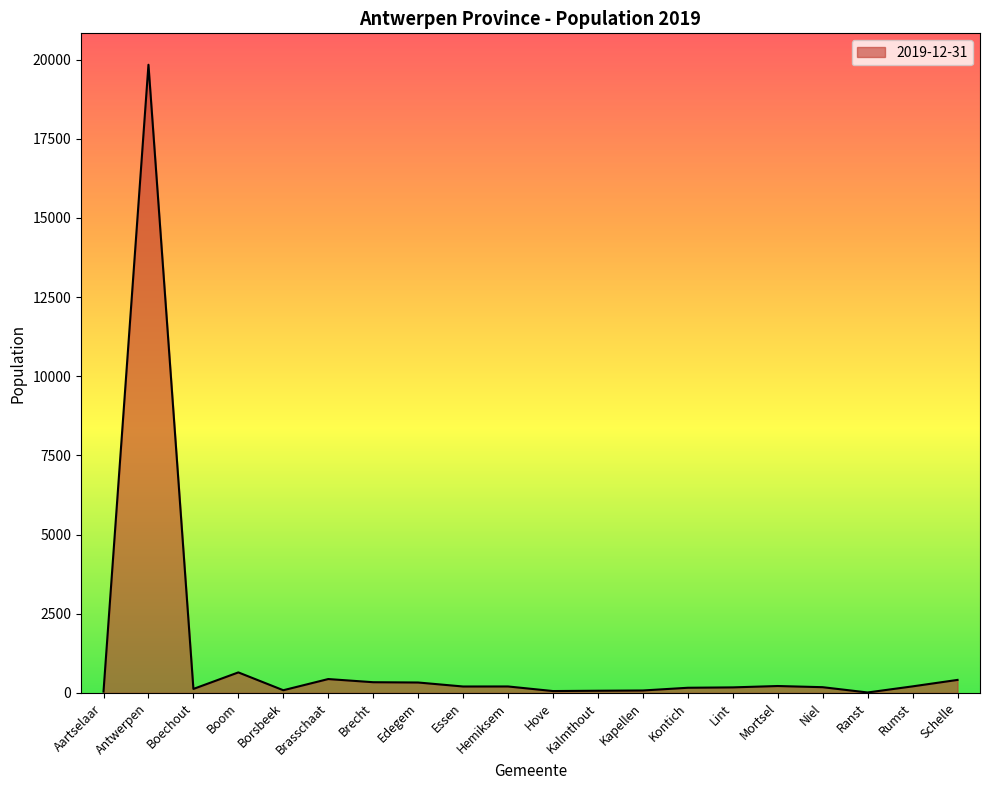

Which label corresponds to the largest value in the chart?

Antwerpen